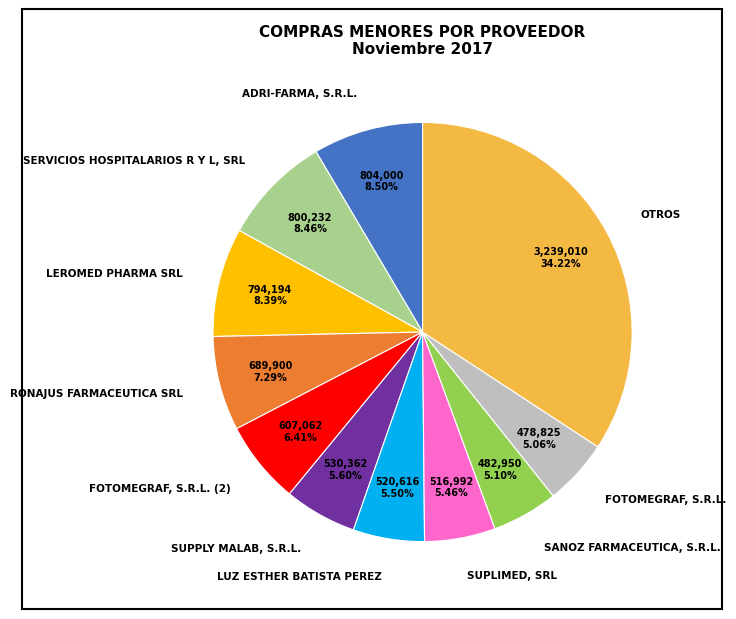

Count the number of slices in the pie.

11